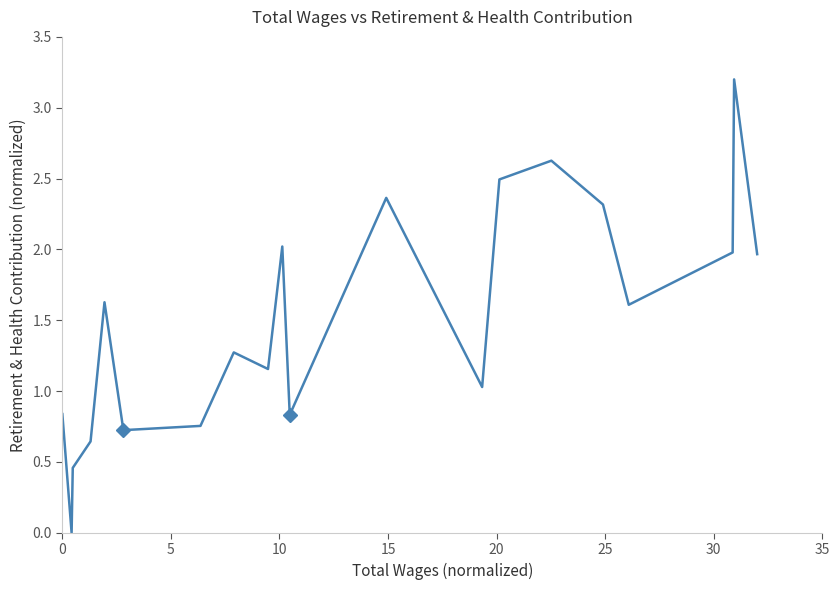

What is the greatest value displayed?

3.2